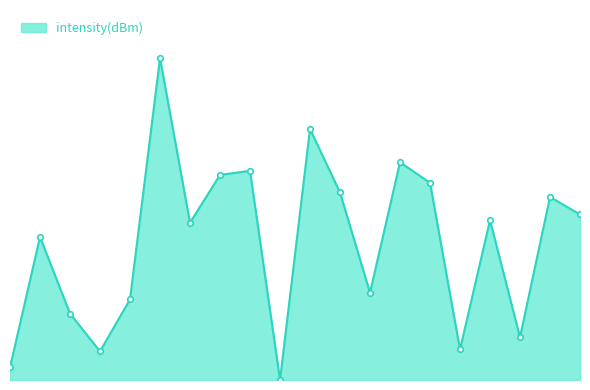

Does the chart have visible grid lines?

No